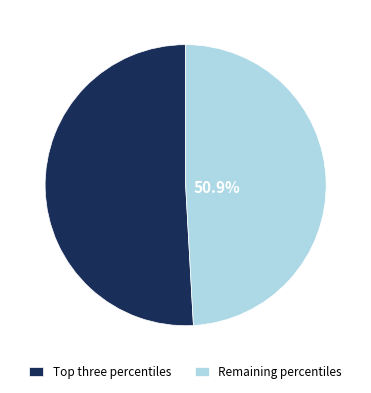

Does pct85 account for over 50% of the chart?

No